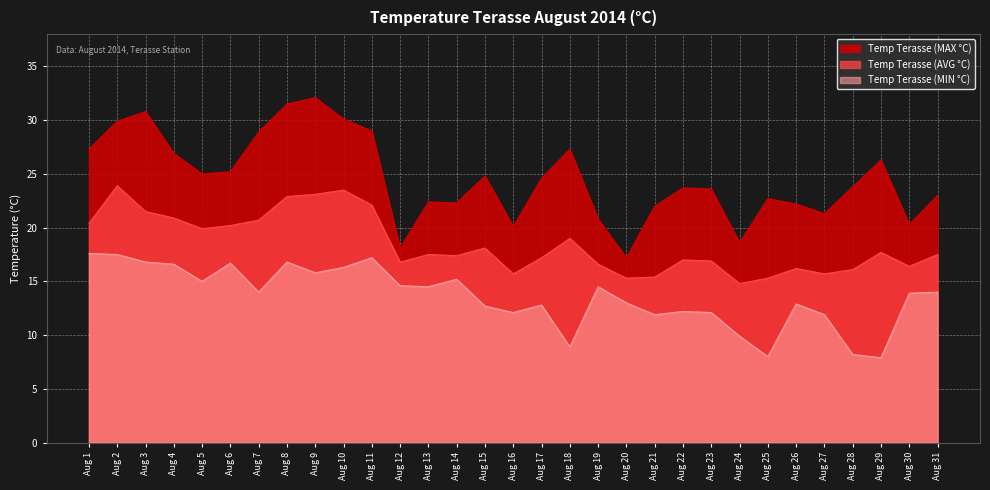

How many lines are shown in the chart?

3